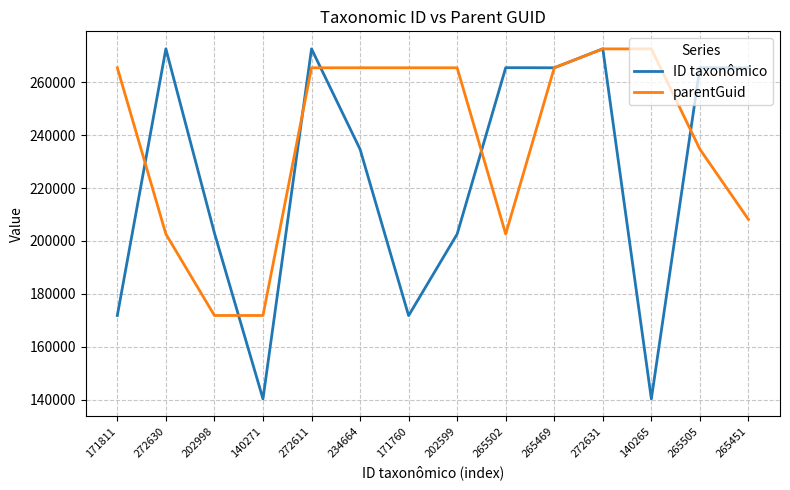

In ID taxonômico, how many points are higher than both neighbors (excluding endpoints)?

5